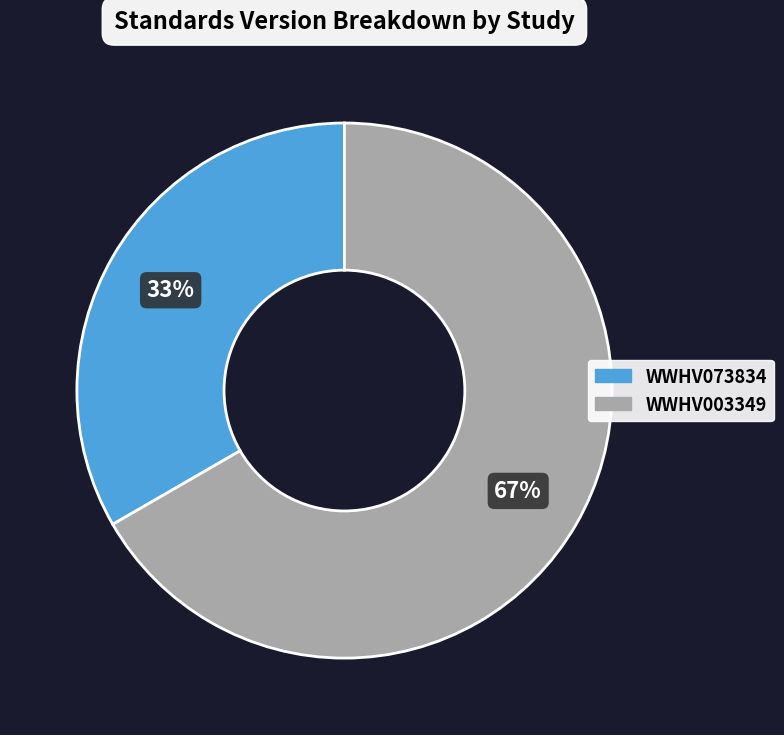

Count the number of slices in the pie.

2